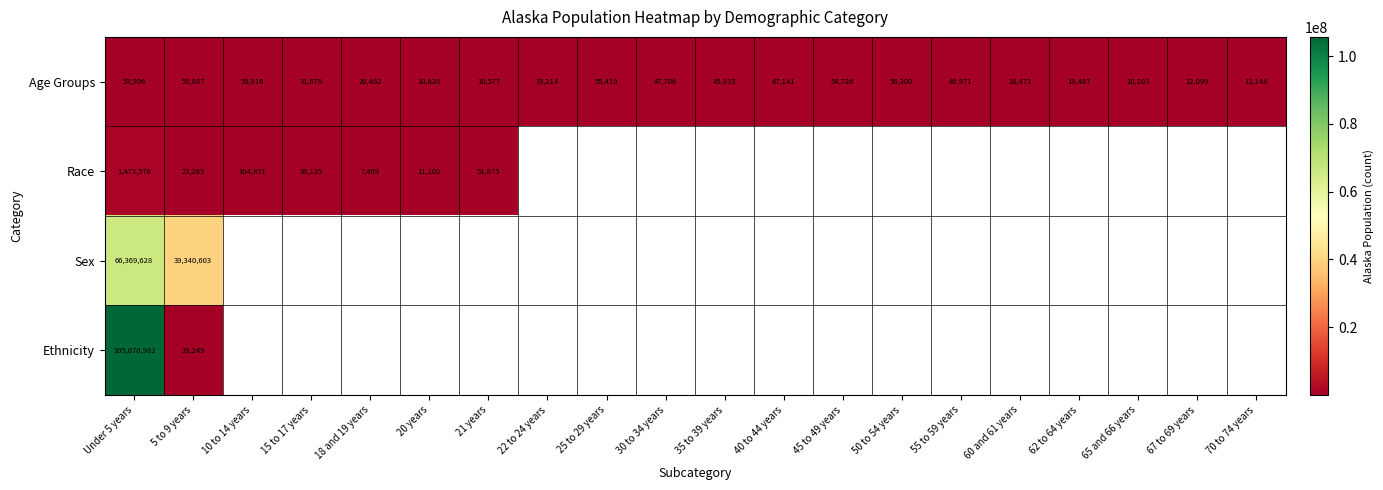

Read the Age Groups value at 50 to 54 years.

56300